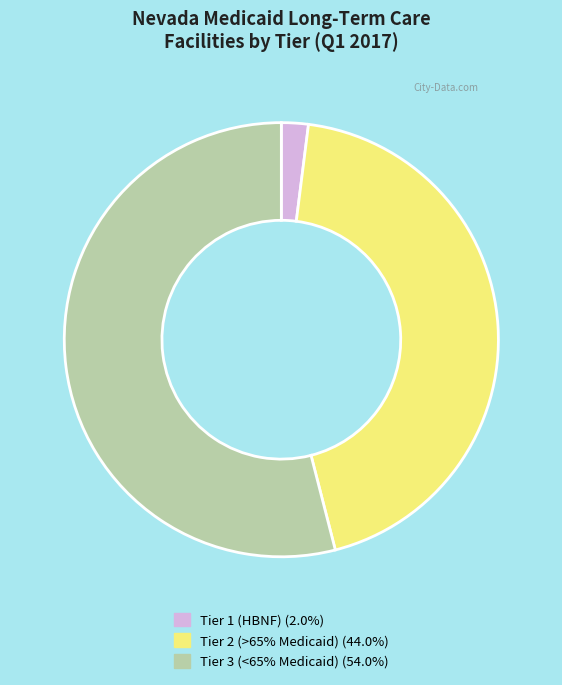

Is there a majority slice in this chart?

Yes